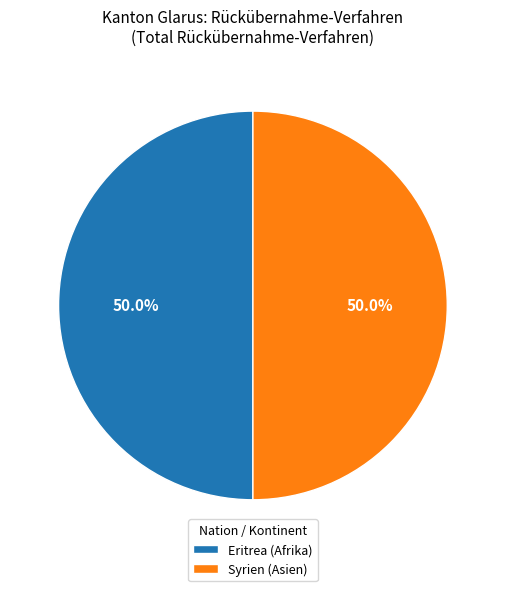

Is the sum of Eritrea (Afrika) and Syrien (Asien) greater than half?

Yes